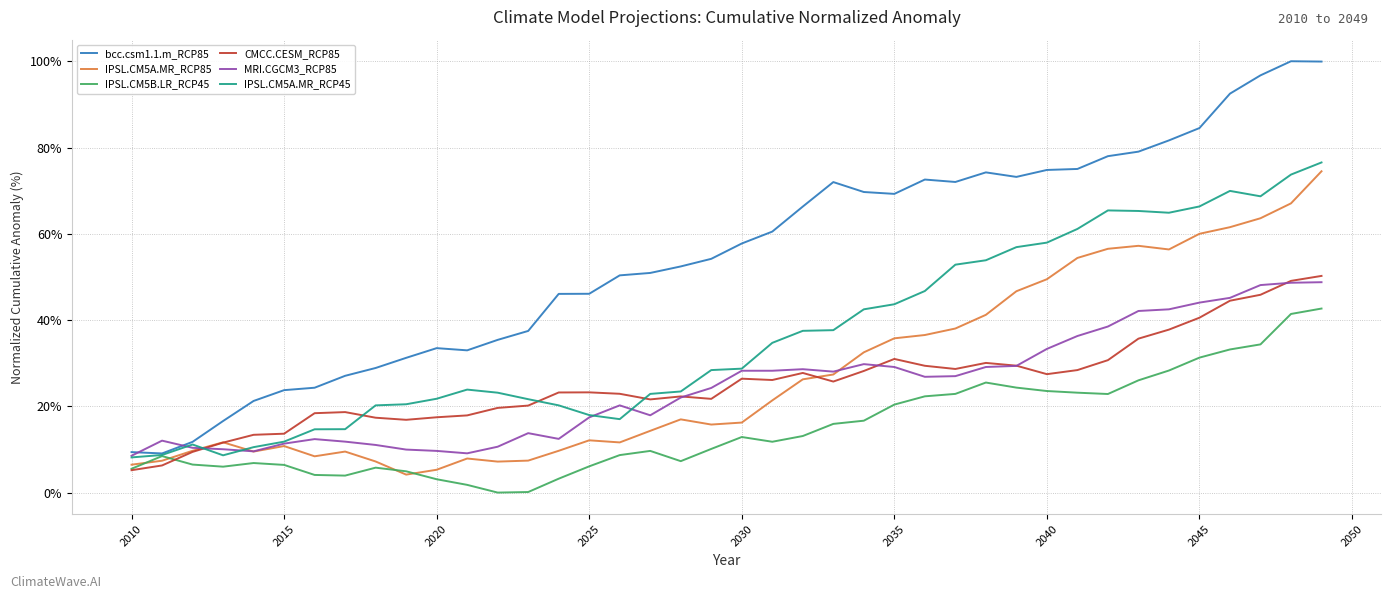

How many lines are shown in the chart?

6